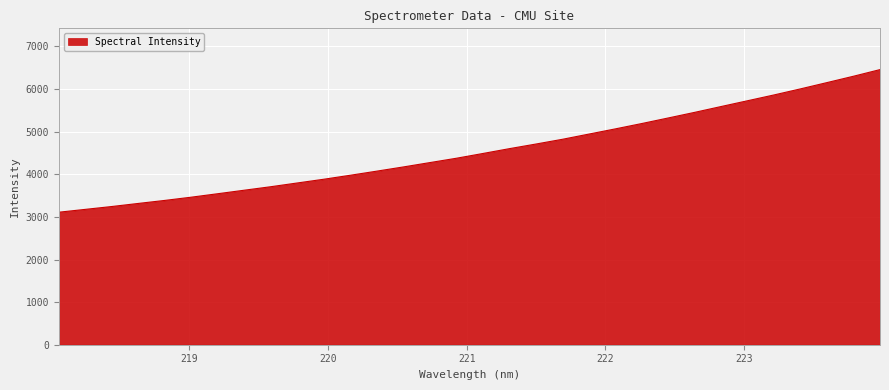

What is the difference between the maximum and minimum values?

3347.0